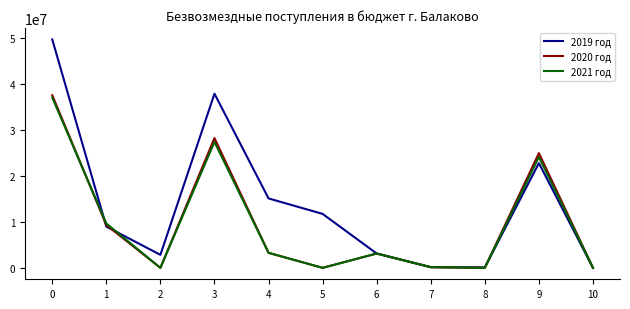

Is the value of 2021 год at 9 greater than the value of 2019 год at 4?

Yes